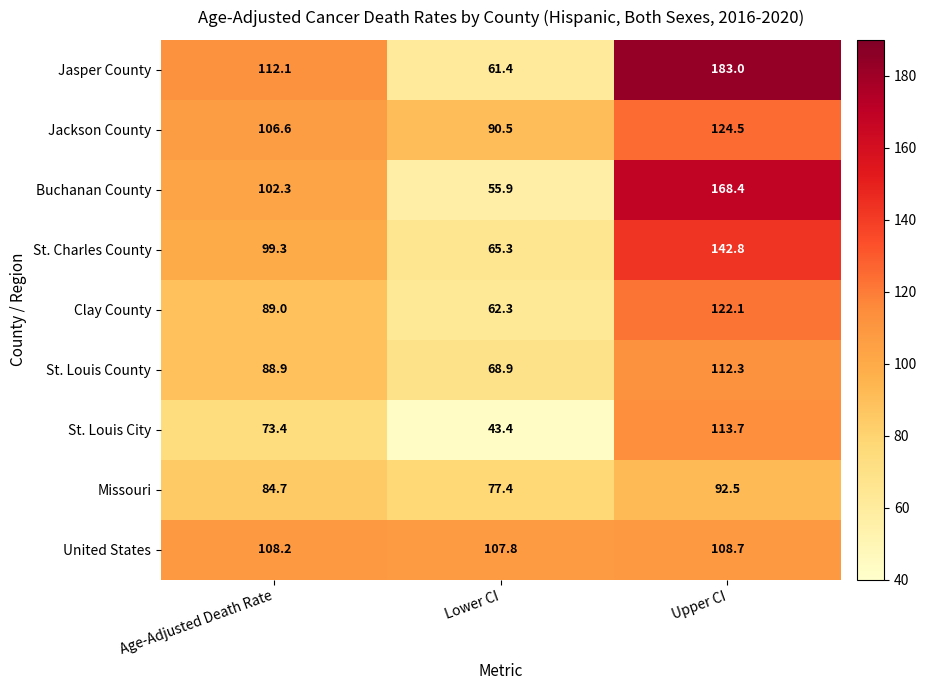

What is the total value across all series at Upper CI?

1168.0